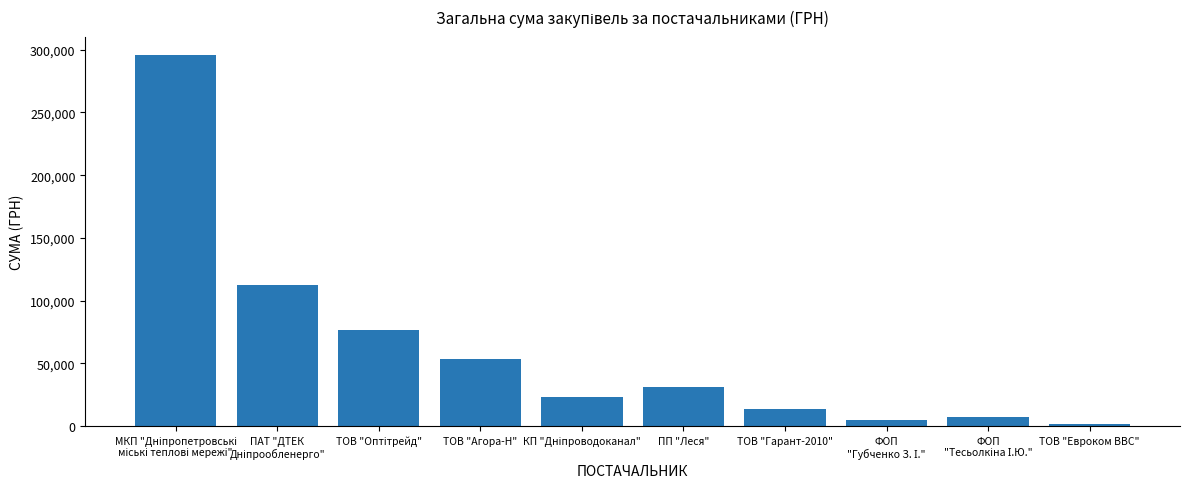

What is the maximum value shown in the chart?

295638.6